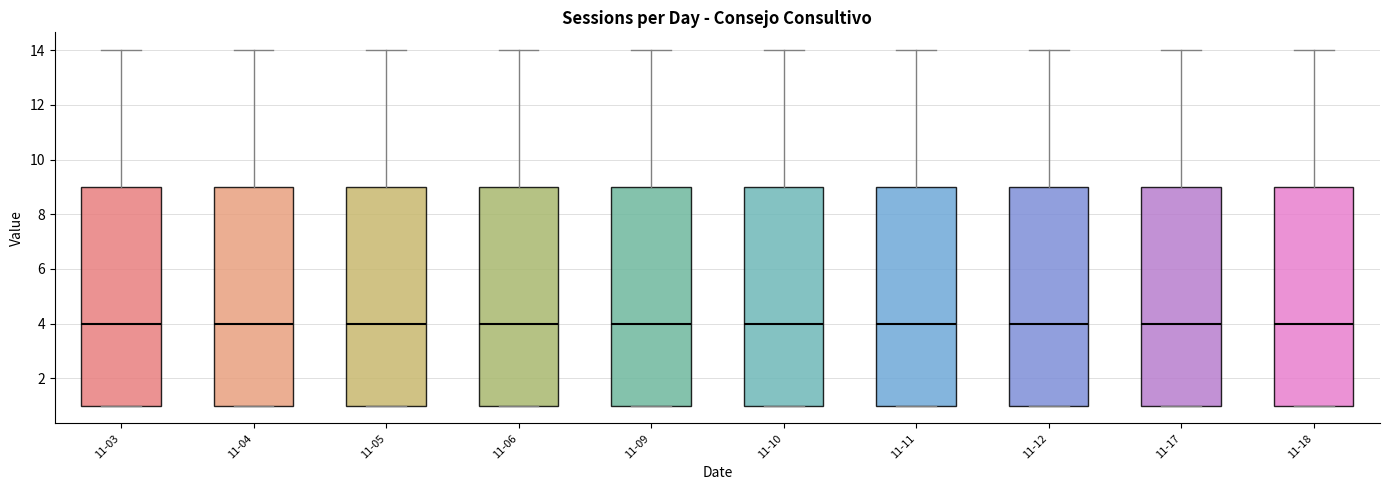

Reading left to right, transcribe this box plot: for each box, give where its median line is, the range the box spans, and where its two whiskers end, as read against the y-axis. The values are not printed on the chart, so give them approximately, as read against the axis.

11-03: median 4, box 1 to 9, whiskers 1 to 14
11-04: median 4, box 1 to 9, whiskers 1 to 14
11-05: median 4, box 1 to 9, whiskers 1 to 14
11-06: median 4, box 1 to 9, whiskers 1 to 14
11-09: median 4, box 1 to 9, whiskers 1 to 14
11-10: median 4, box 1 to 9, whiskers 1 to 14
11-11: median 4, box 1 to 9, whiskers 1 to 14
11-12: median 4, box 1 to 9, whiskers 1 to 14
11-17: median 4, box 1 to 9, whiskers 1 to 14
11-18: median 4, box 1 to 9, whiskers 1 to 14